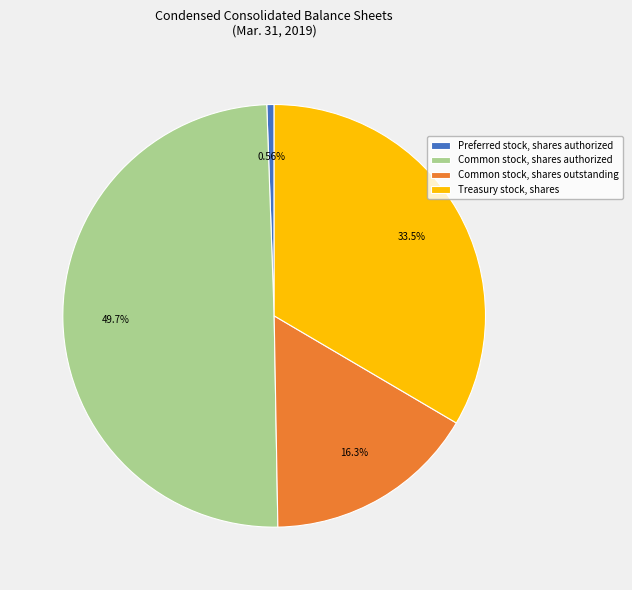

Which slice is the smallest?

Preferred stock, shares authorized